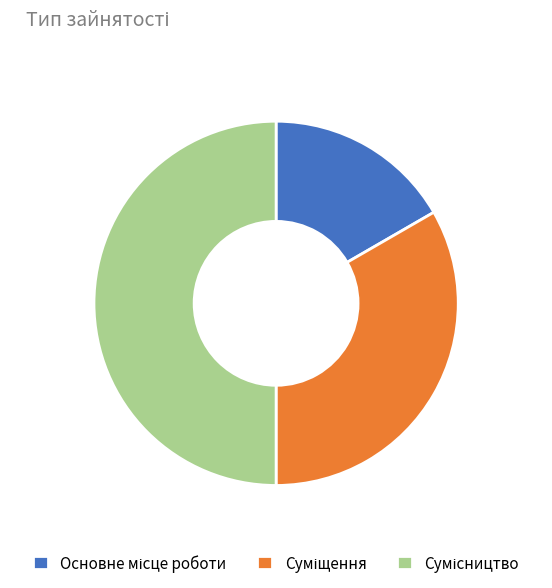

How many slices are in this pie chart?

3